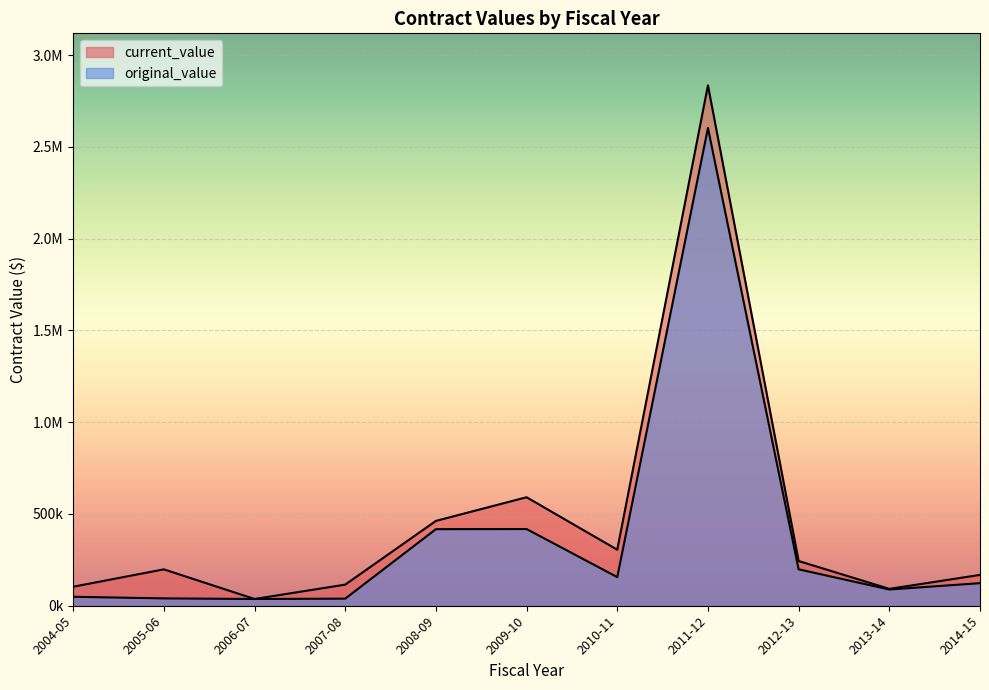

What is the label of the 8th point from the left?

2011-12